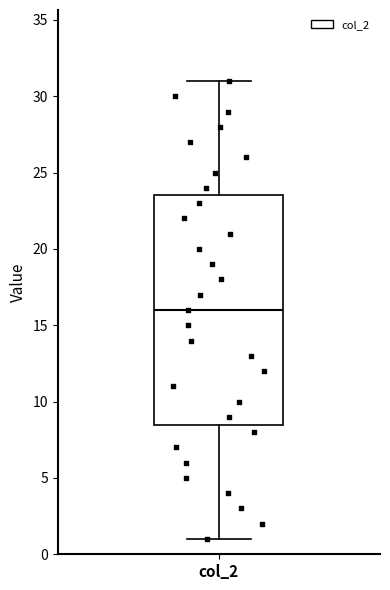

Where does the lower whisker of the box for col_2 end on the y-axis? The values are not printed on the chart, so give them approximately, as read against the axis.

1.0